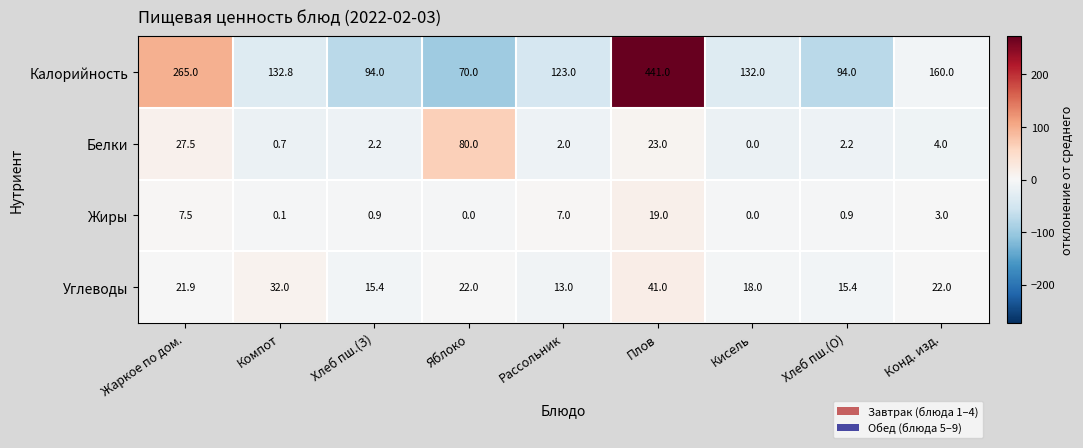

What is the difference between the maximum and minimum values in the Калорийность series?

371.0